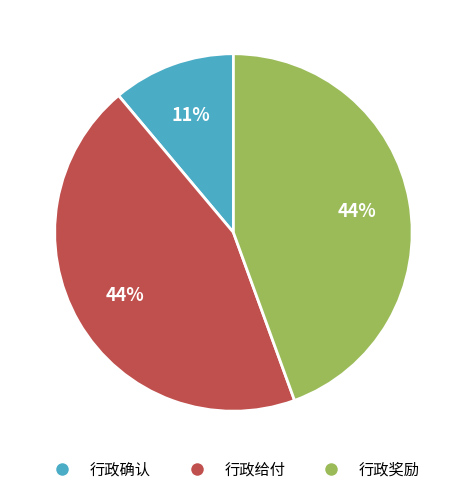

What is the smallest slice in the pie chart?

行政确认